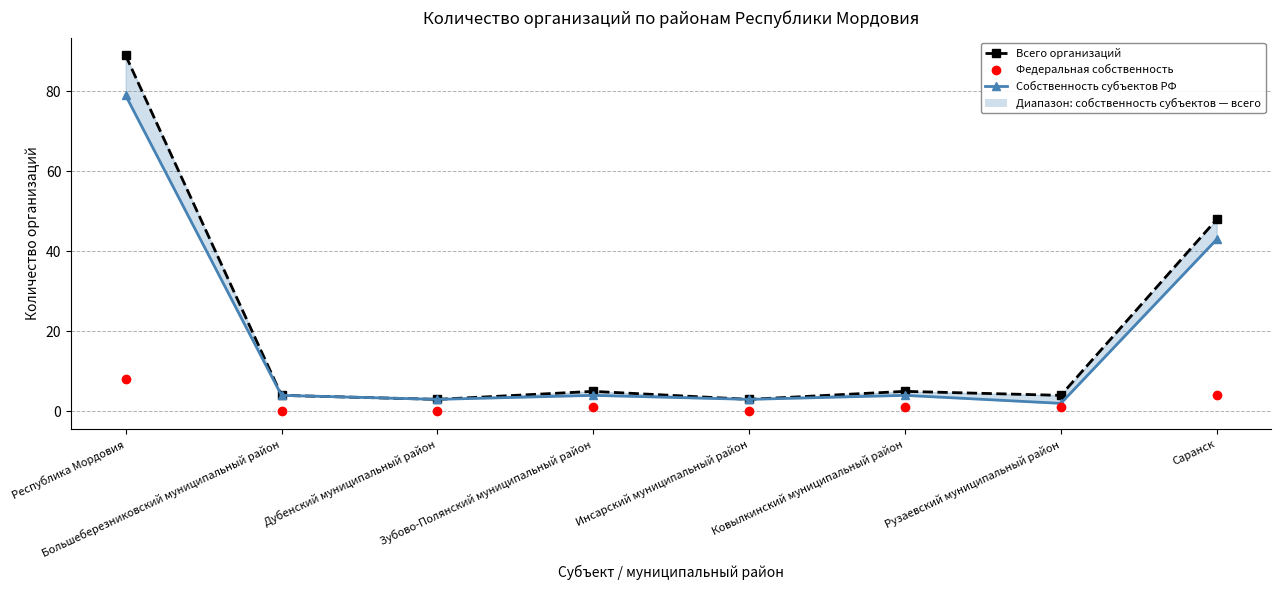

What is the label of the 4th point from the left?

Зубово-Полянский муниципальный район